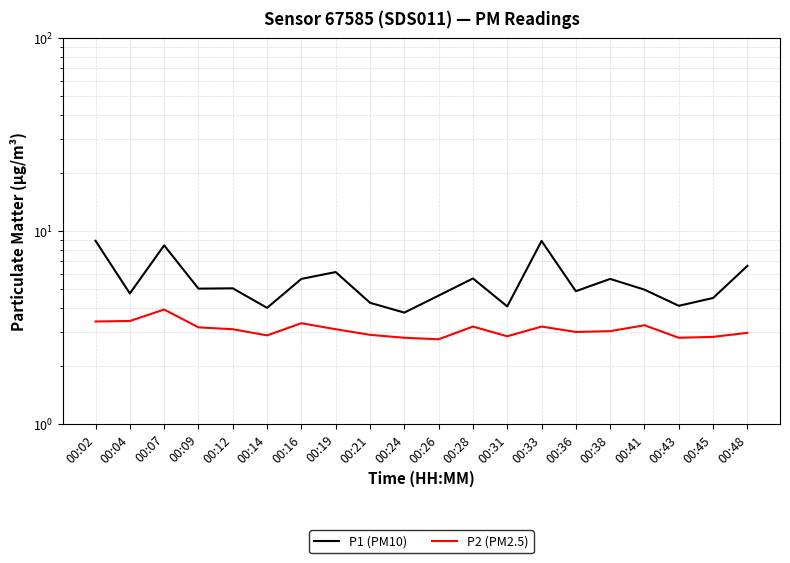

Rank the series by their average value, from highest to lowest.

P1 (PM10), P2 (PM2.5)